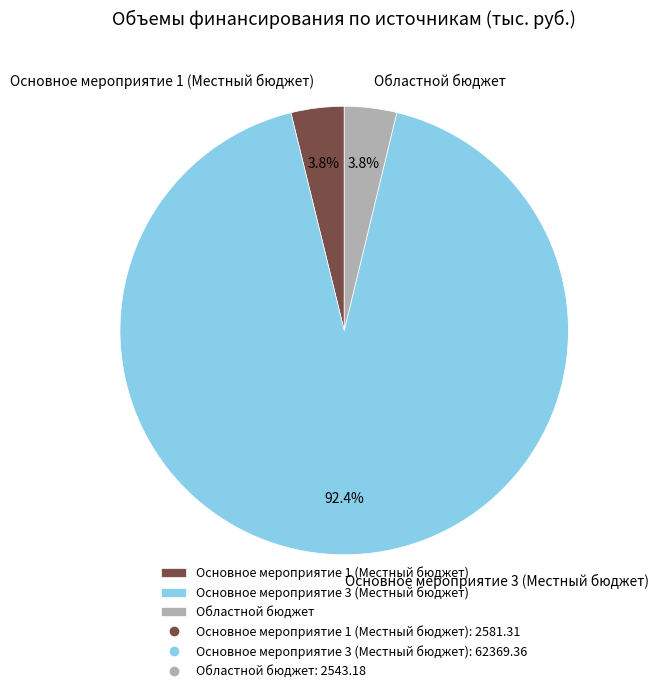

Count the number of slices in the pie.

3